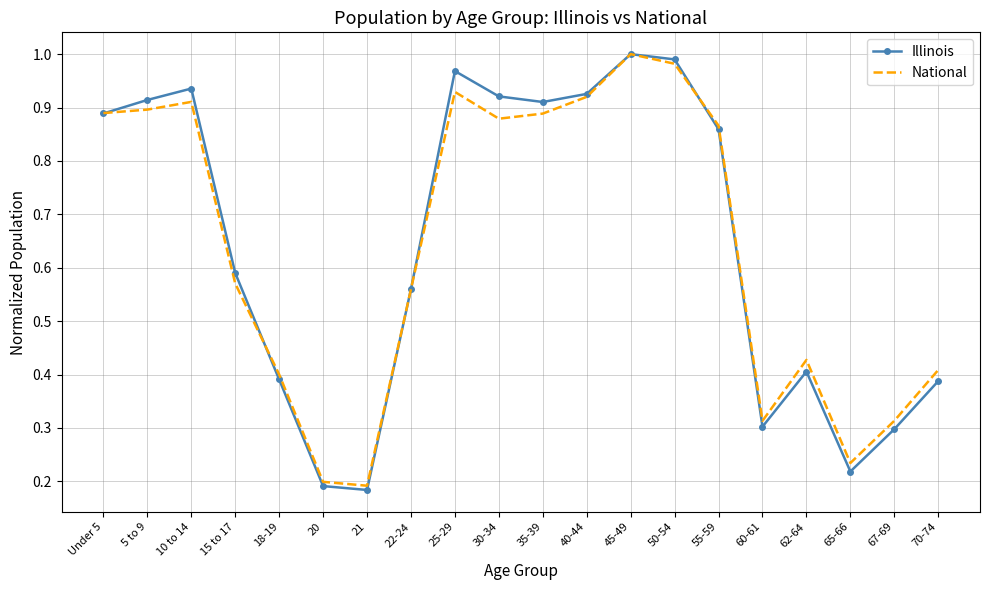

True or false: Illinois has more than 1 interior local peaks.

True